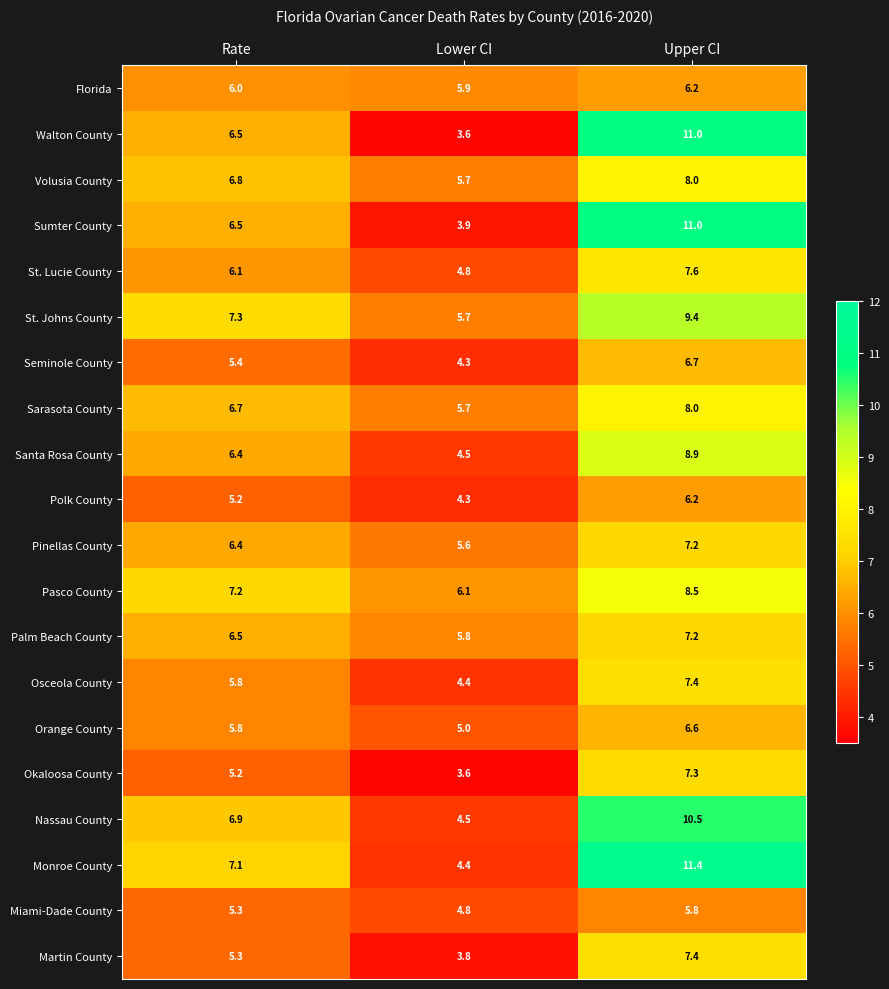

Is the value of Volusia County at Rate greater than the value of Walton County at Rate?

Yes